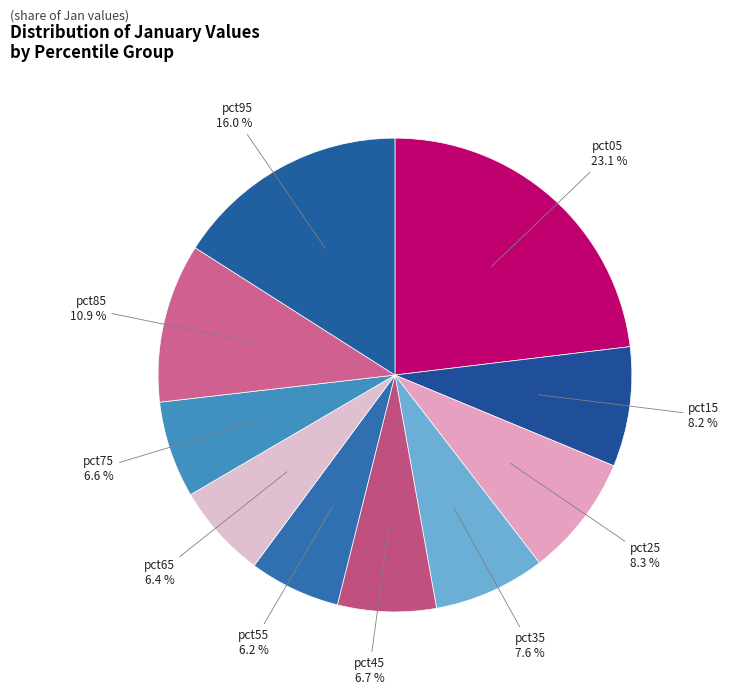

Combined, do pct75 and pct55 account for over 50%?

No